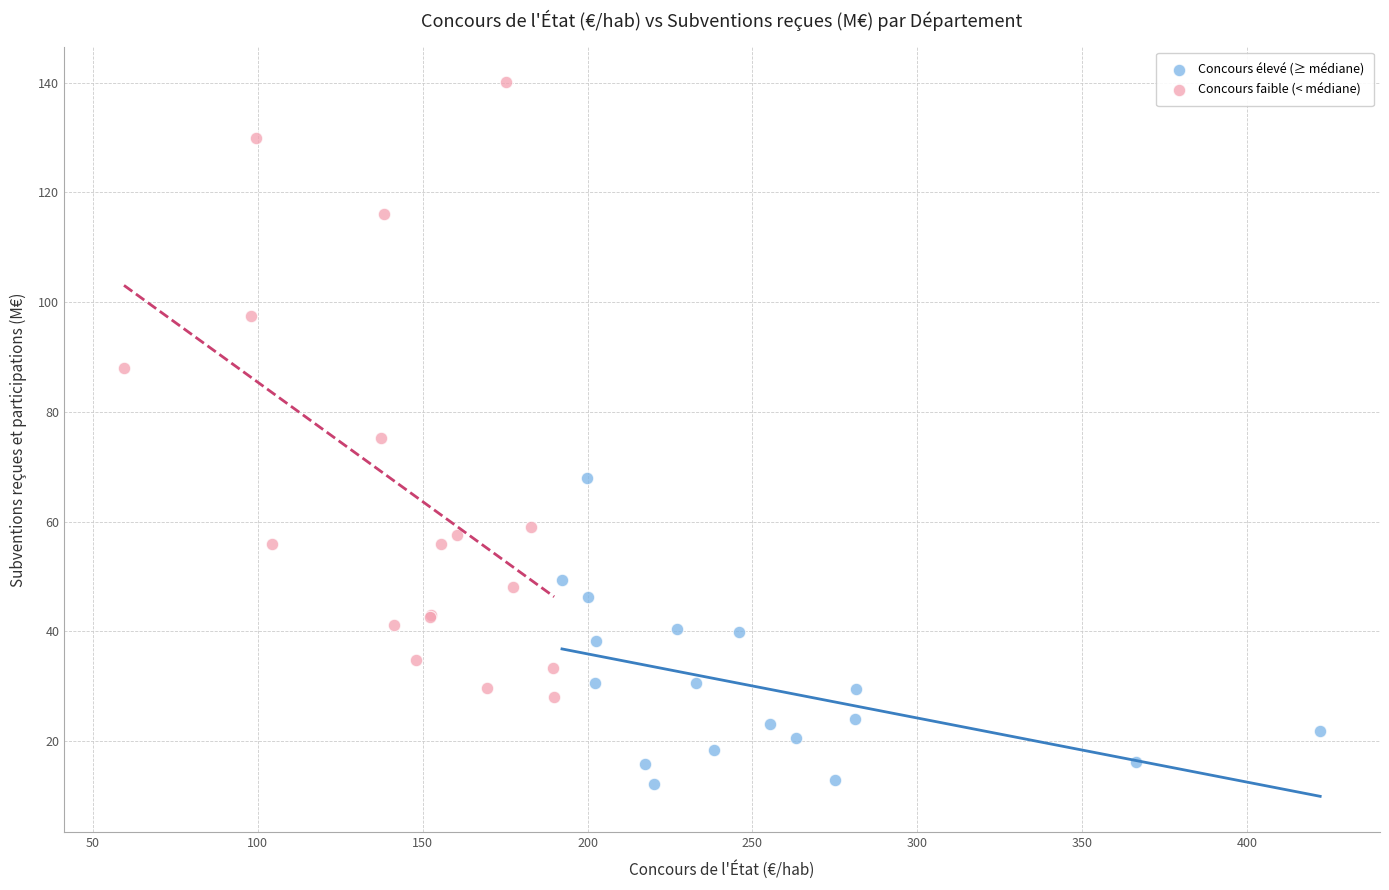

Which series has the widest spread of Y values?

Concours faible (< médiane)